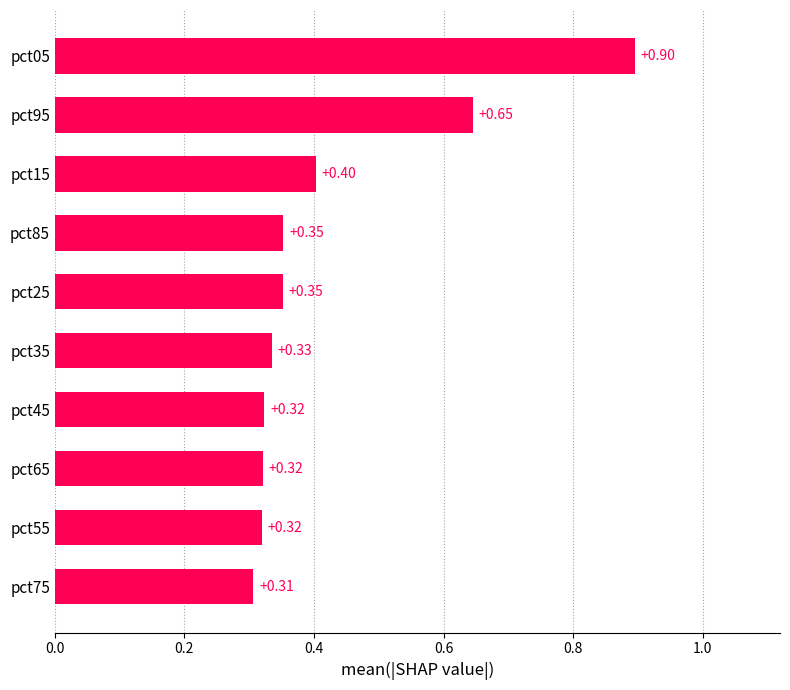

Between pct45 and pct05, which is larger?

pct05